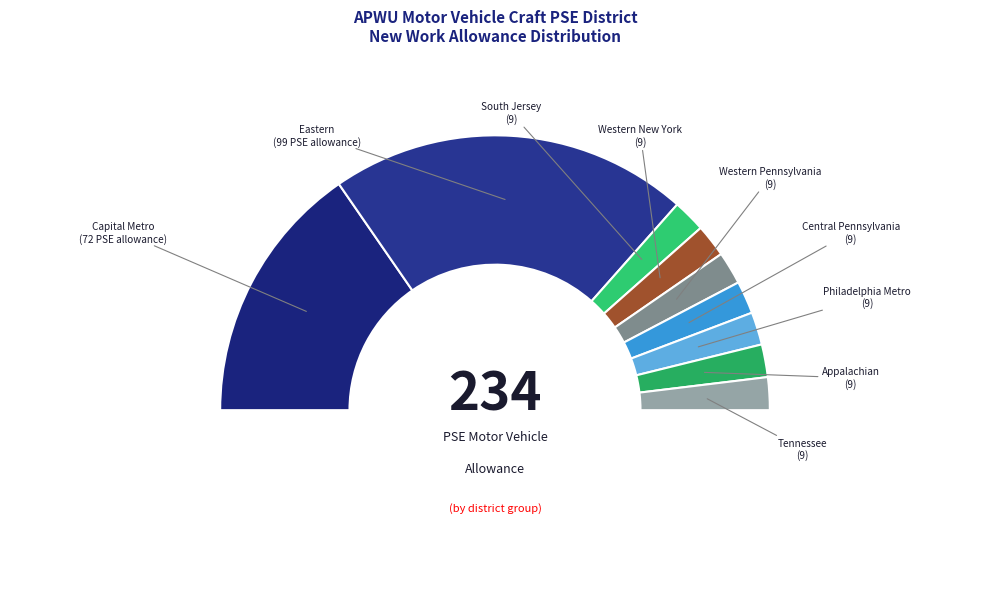

Is it true that CAPITAL METRO
(72 PSE allowance) is 19% of the pie?

False